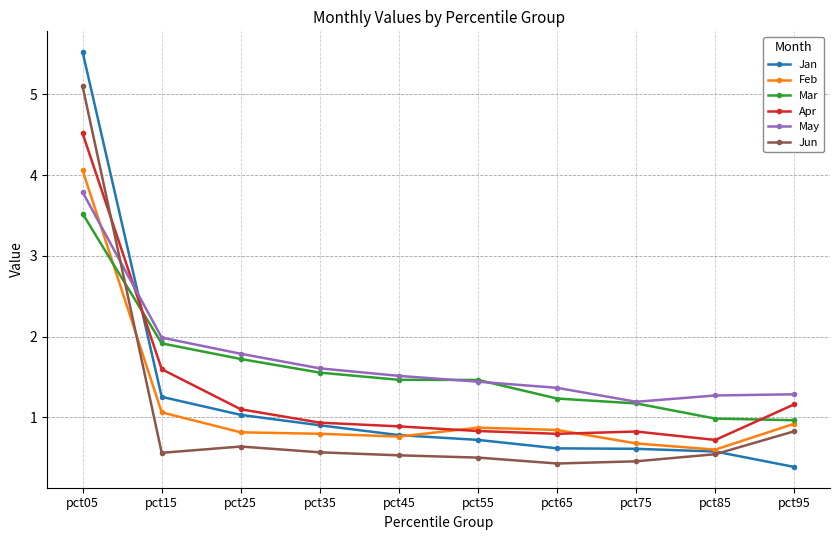

What is the value of the Apr point at the 5th from the left?

0.9